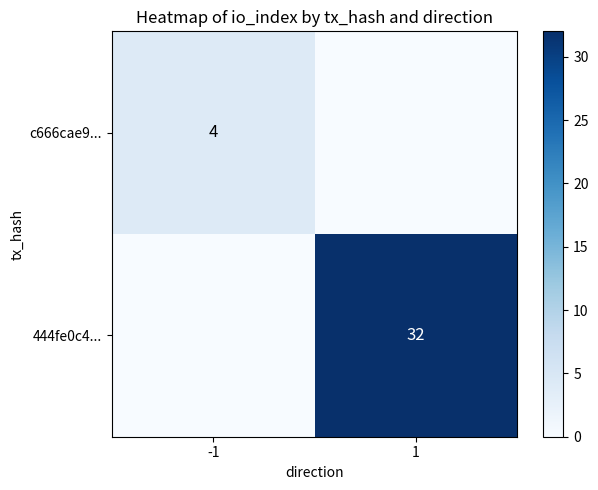

True or false: c666cae9... has a value of 1 at -1.

False